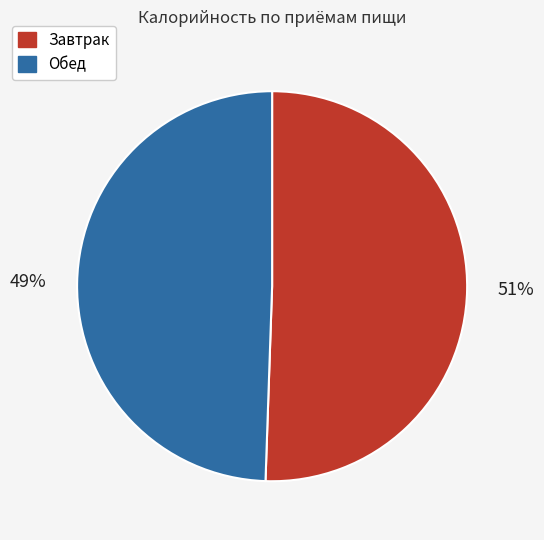

Is there a majority slice in this chart?

Yes